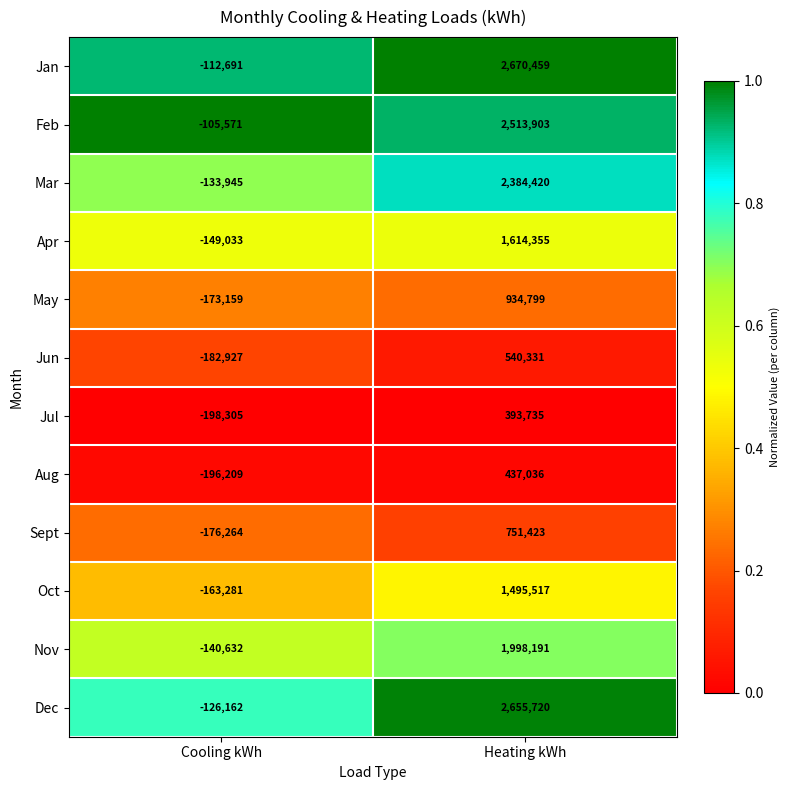

Which series has the widest spread of values?

Jan